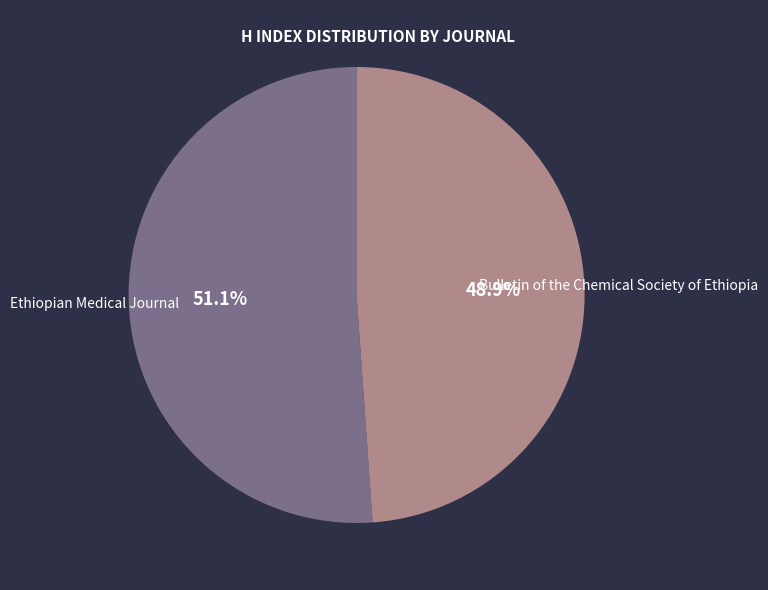

Does any single category account for the majority?

Yes